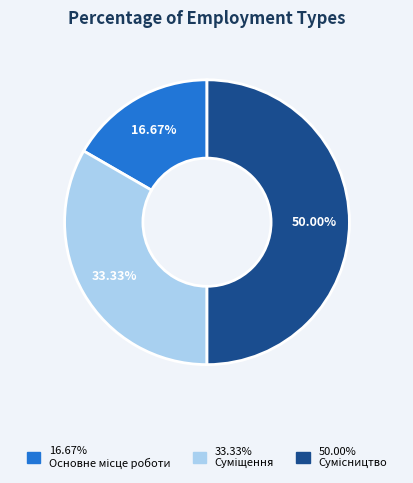

Count the number of slices in the pie.

3